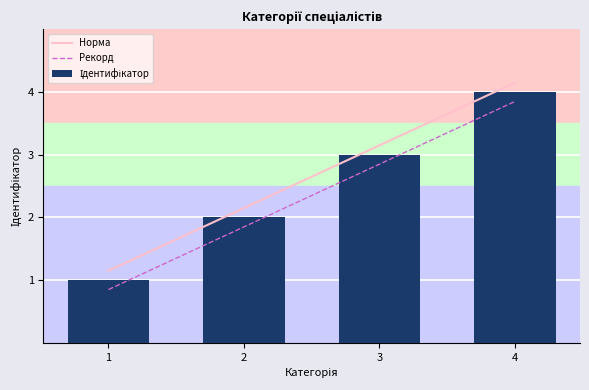

Between 1 and 3, which is larger?

3